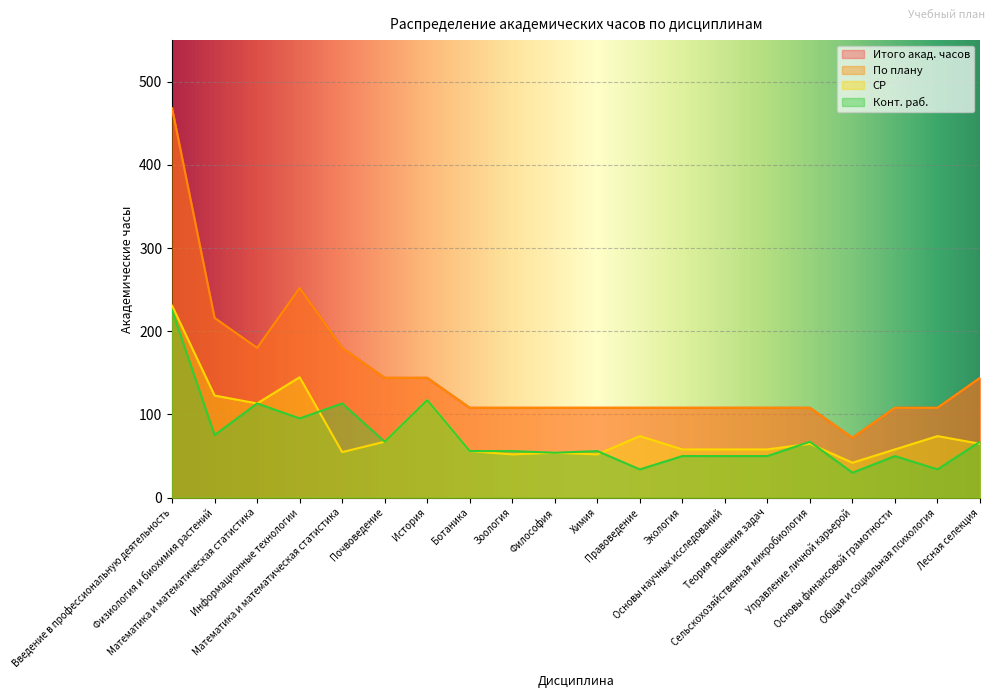

Rank the categories by Конт. раб. value from lowest to highest.

Управление личной карьерой, Правоведение, Общая и социальная психология, Экология, Основы научных исследований, Теория решения задач, Основы финансовой грамотности, Философия, Ботаника, Зоология, Химия, Почвоведение, Сельскохозяйственная микробиология, Лесная селекция, Физиология и биохимия растений, Информационные технологии, Математика и математическая статистика, Математика и математическая статистика, История, Введение в профессиональную деятельность